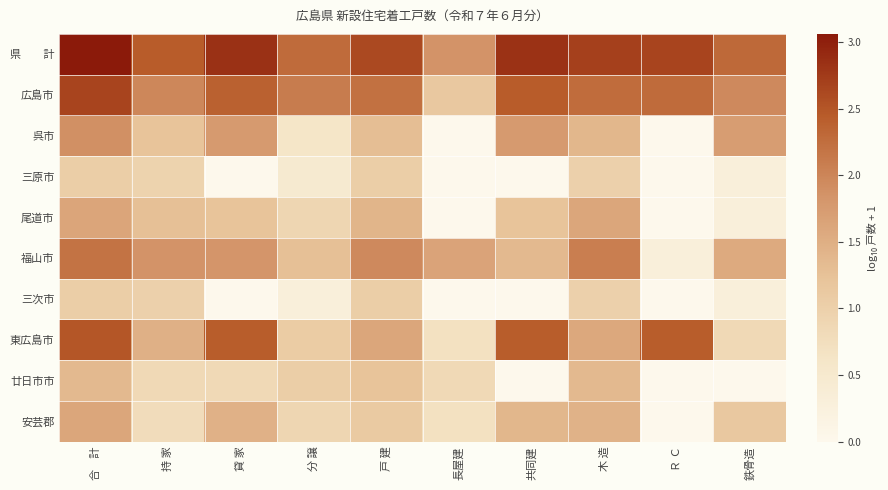

At which category is the sum across all series the highest?

合　計